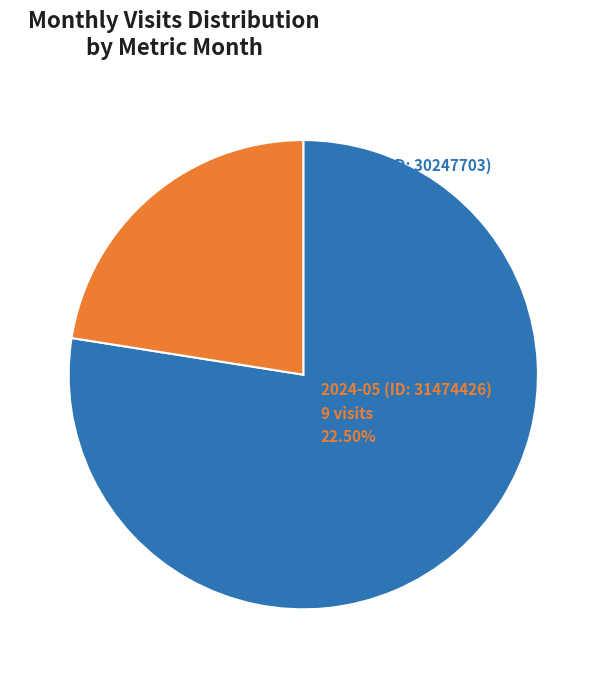

Is there a majority slice in this chart?

Yes